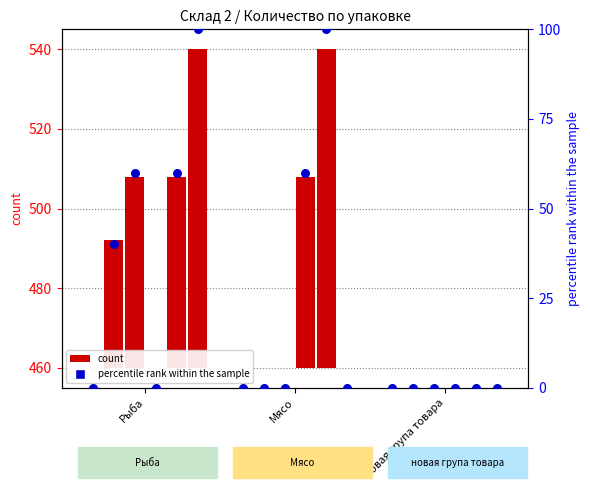

At how many categories does at least one series exceed 5?

2